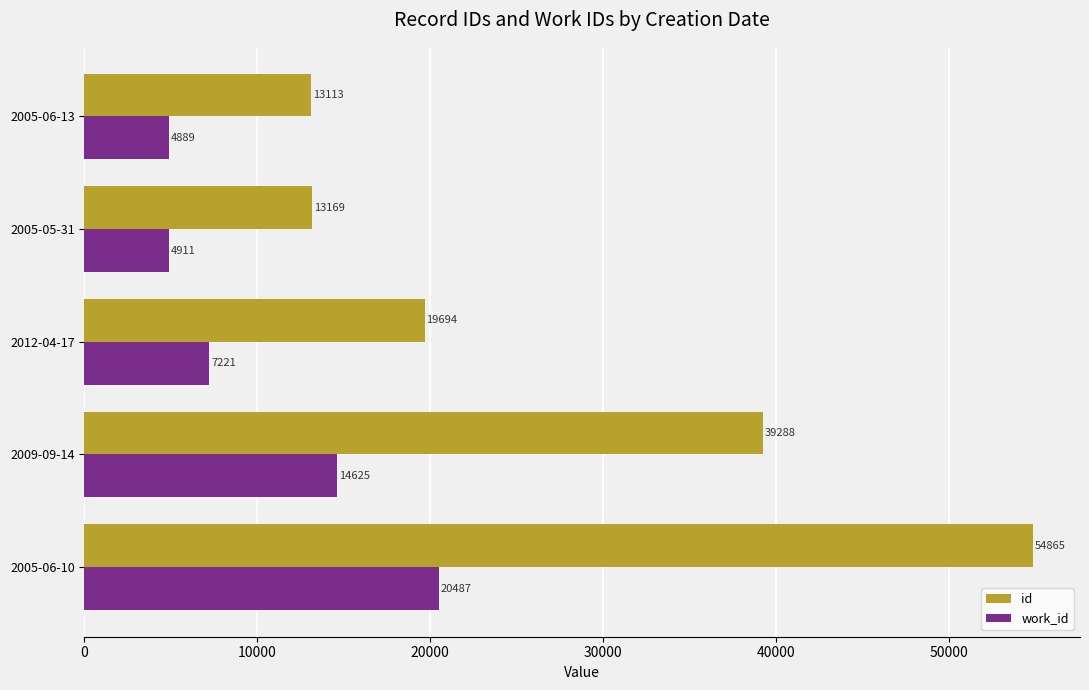

What is the maximum value for work_id?

20487